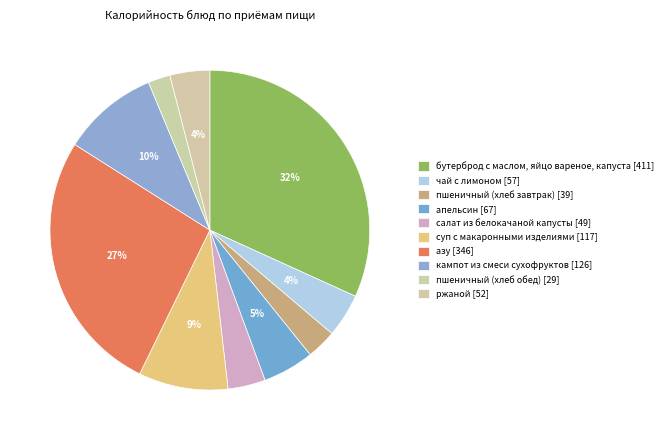

How many segments does this pie chart have?

10